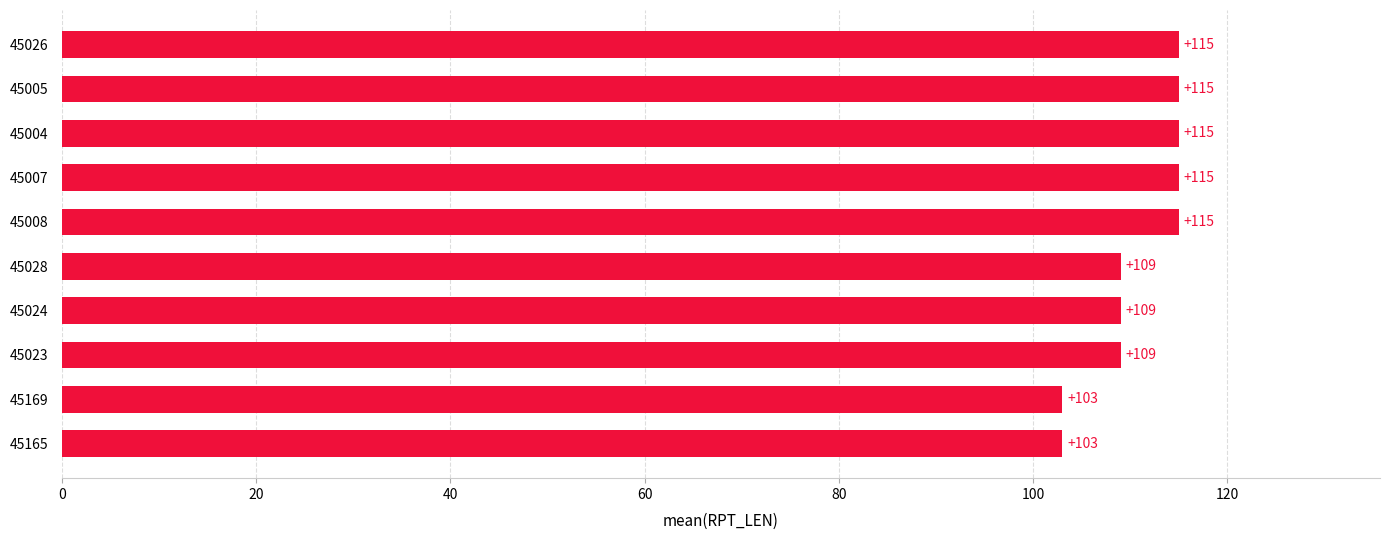

True or false: the data shows 109 at 45028.

True